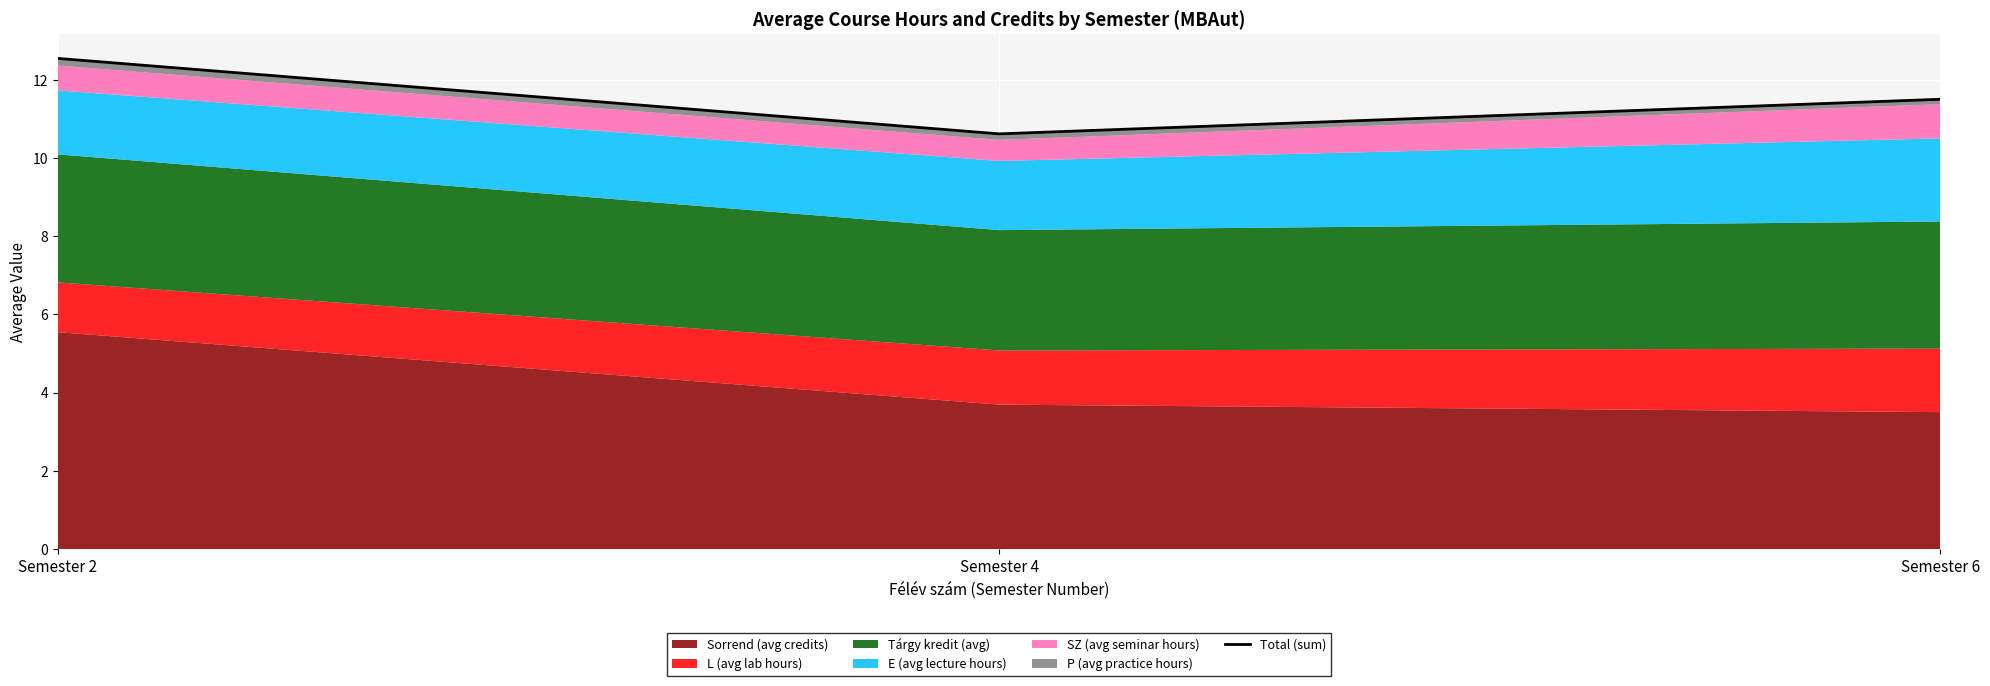

What is the value of the 1st point from the left?

12.5